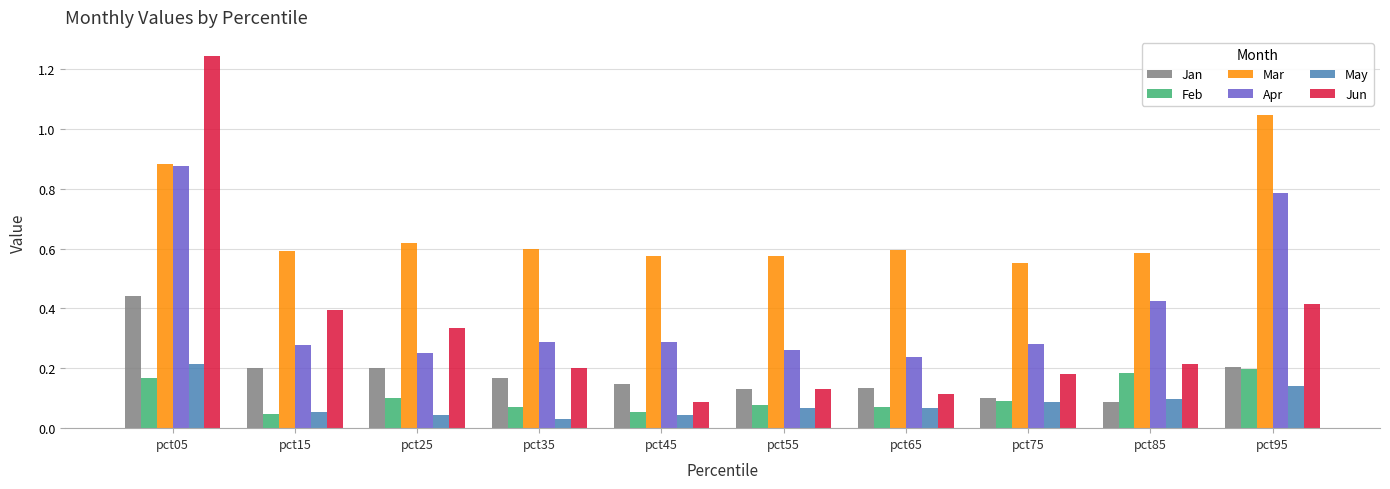

What is the average value of the Mar series?

0.7